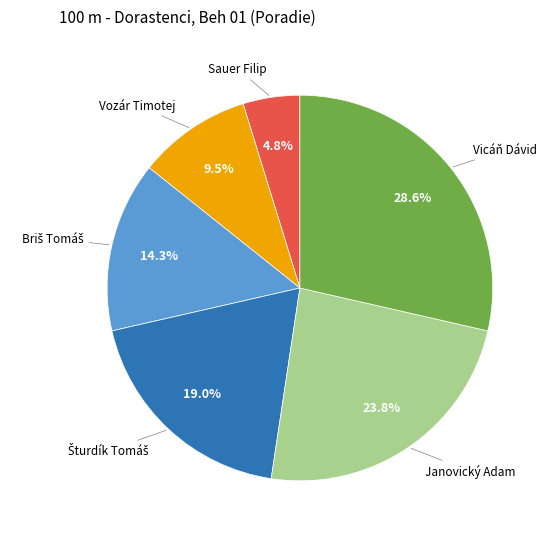

Does any single category account for the majority?

No